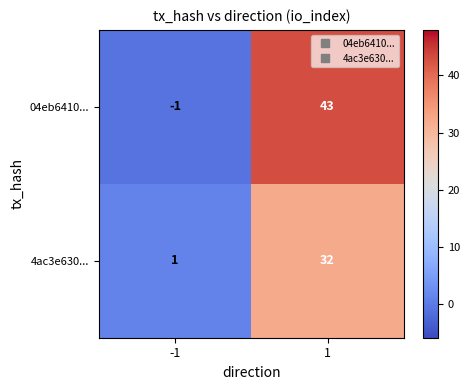

Which series has the widest spread of values?

04eb6410...